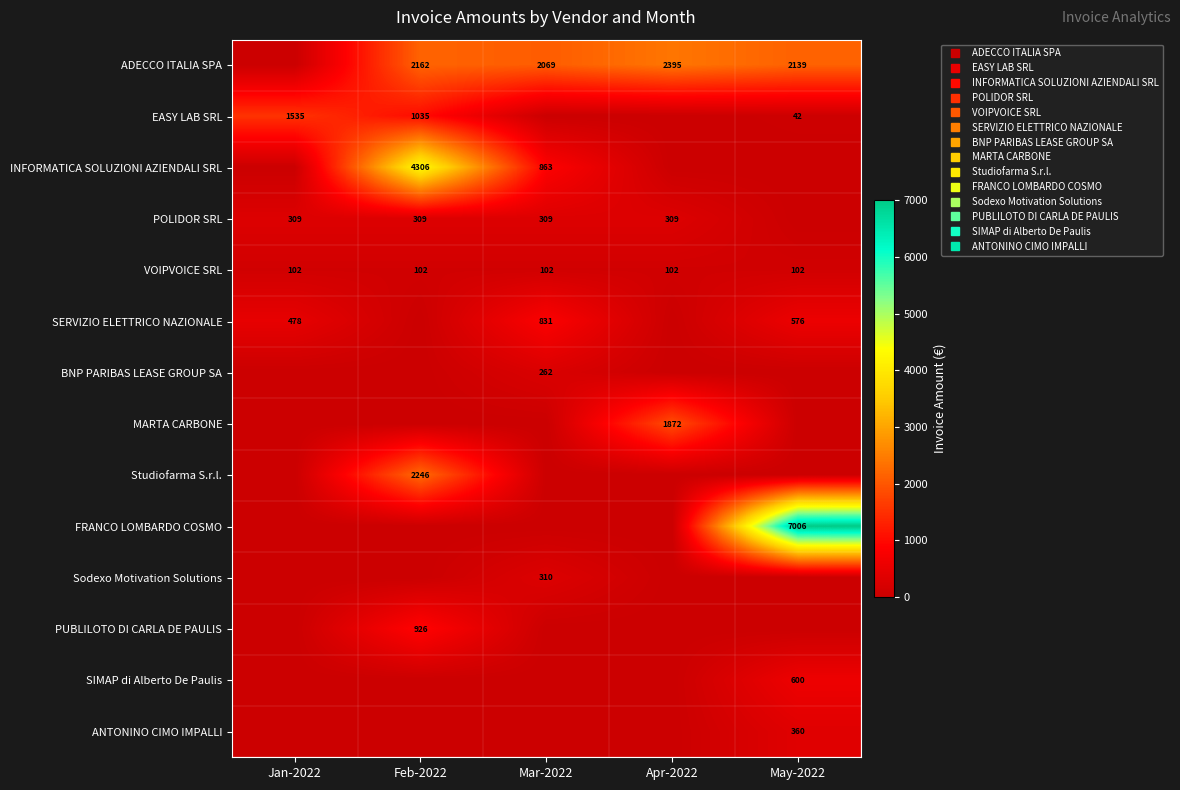

The value of Studiofarma S.r.l. at Mar-2022 is 0.0. True or false?

True